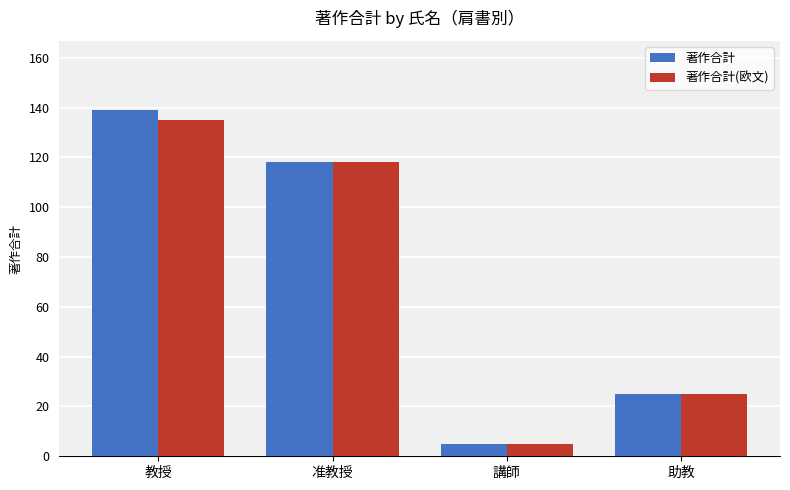

Rank the series by their maximum value, from lowest to highest.

著作合計(欧文), 著作合計